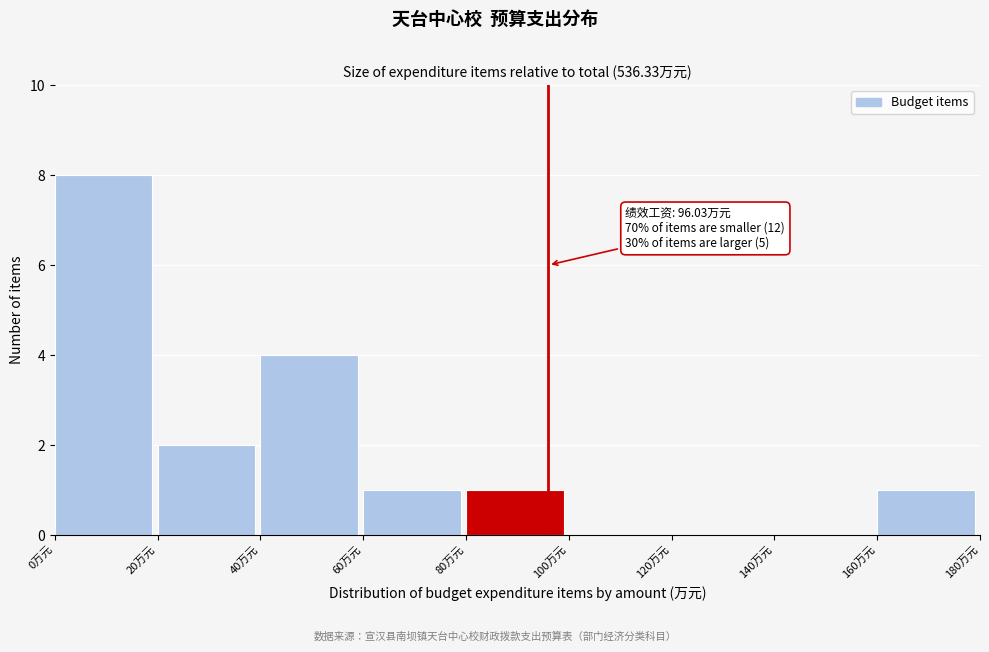

Which range on the x-axis has the tallest bar?

0 to 20